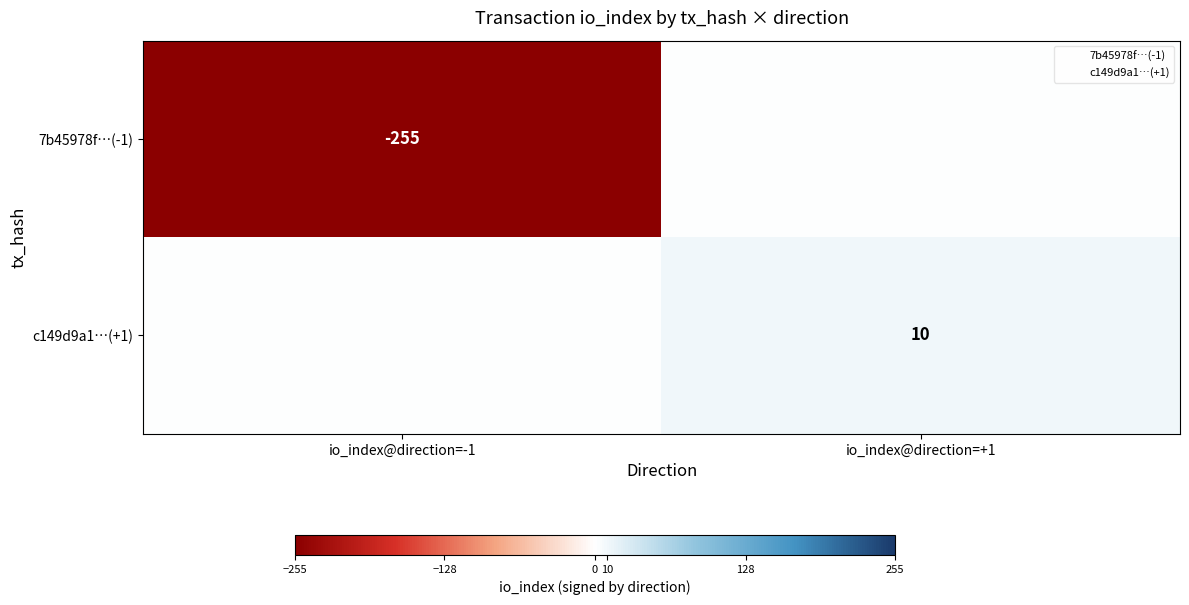

At which category is the sum across all series the highest?

io_index@direction=+1